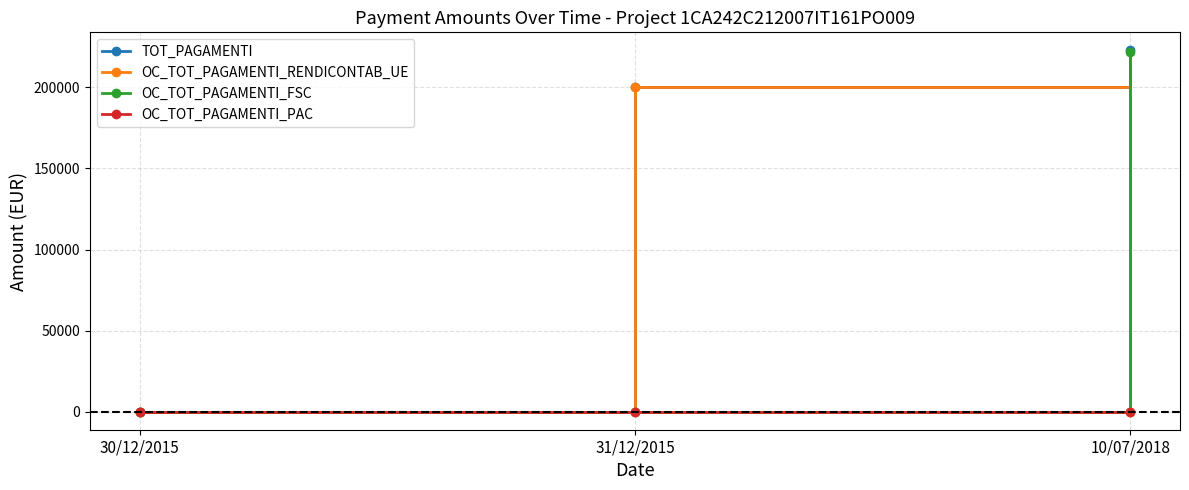

What is the difference between the highest and lowest values at 10/07/2018?

222786.2